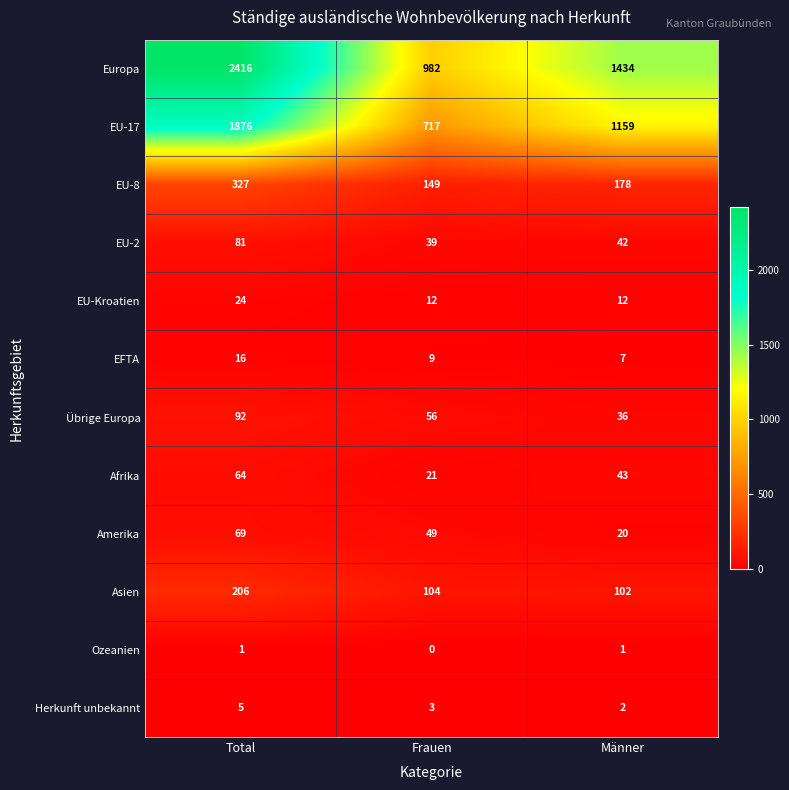

What value does the EU-8 series have at Total?

327